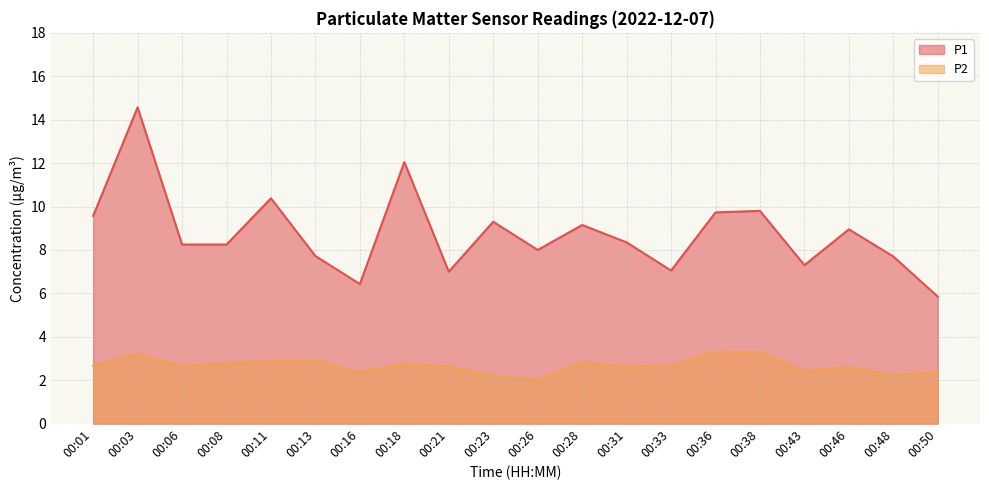

Reading left to right, transcribe all the data shown in this chart.

P1: 9.6	14.6	8.2	8.2	10.4	7.7	6.4	12.1	7.0	9.3	8.0	9.2	8.3	7.0	9.7	9.8	7.3	8.9	7.7	5.8
P2: 2.7	3.2	2.6	2.8	2.9	2.9	2.4	2.8	2.6	2.2	2.0	2.8	2.6	2.7	3.3	3.3	2.4	2.6	2.2	2.4